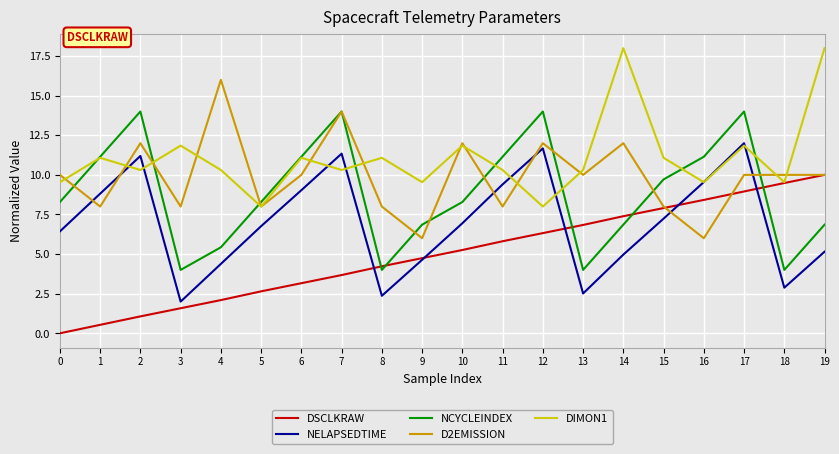

True or false: NELAPSEDTIME and NCYCLEINDEX cross at least once.

False